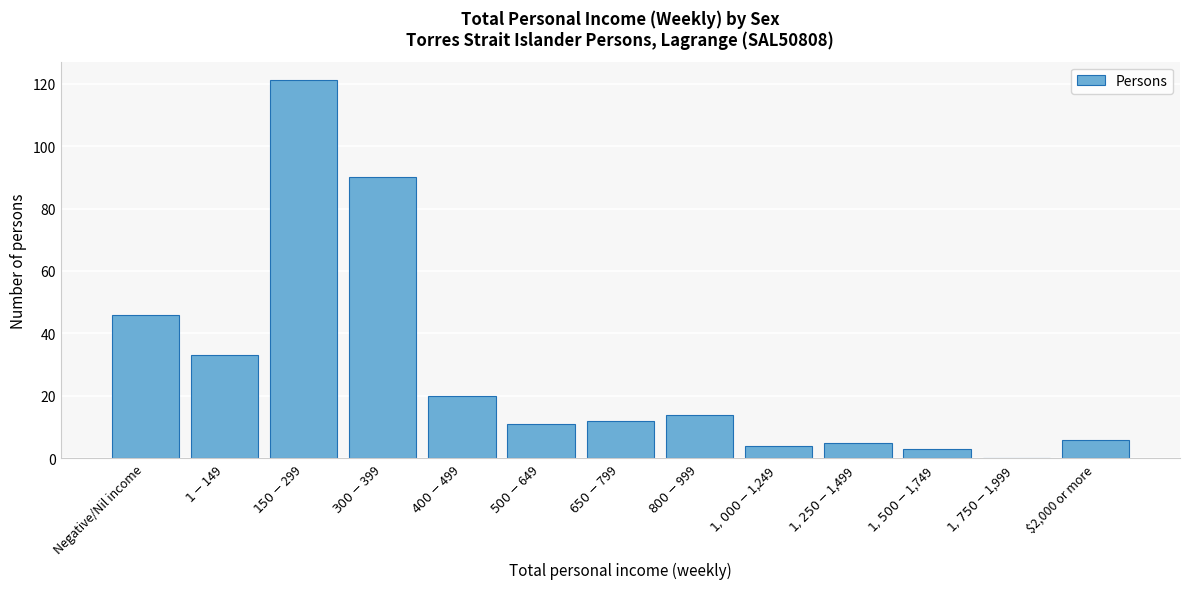

True or false: the data shows 1 at $2,000 or more.

False